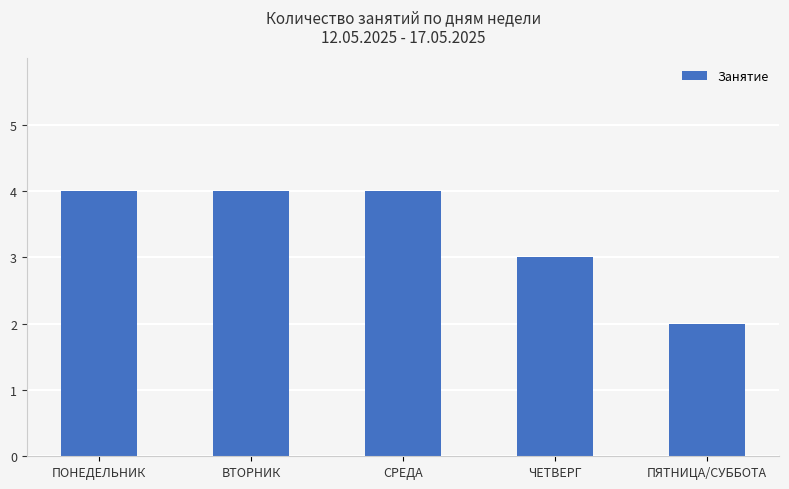

What is the value of the 1st bar from the left?

4